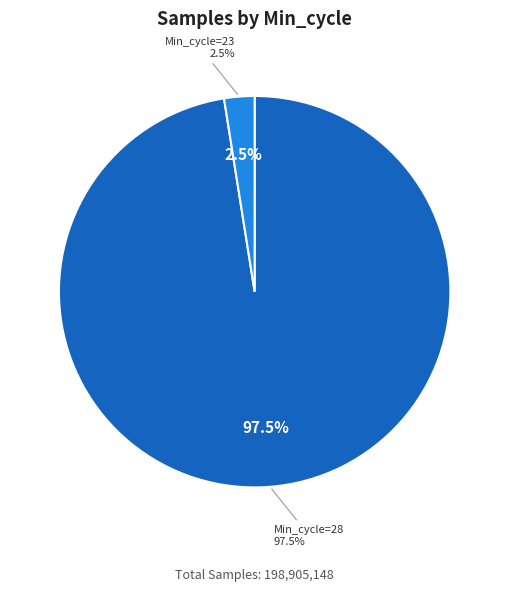

Approximately how many times larger is the value at 28 compared to 28?

1.0